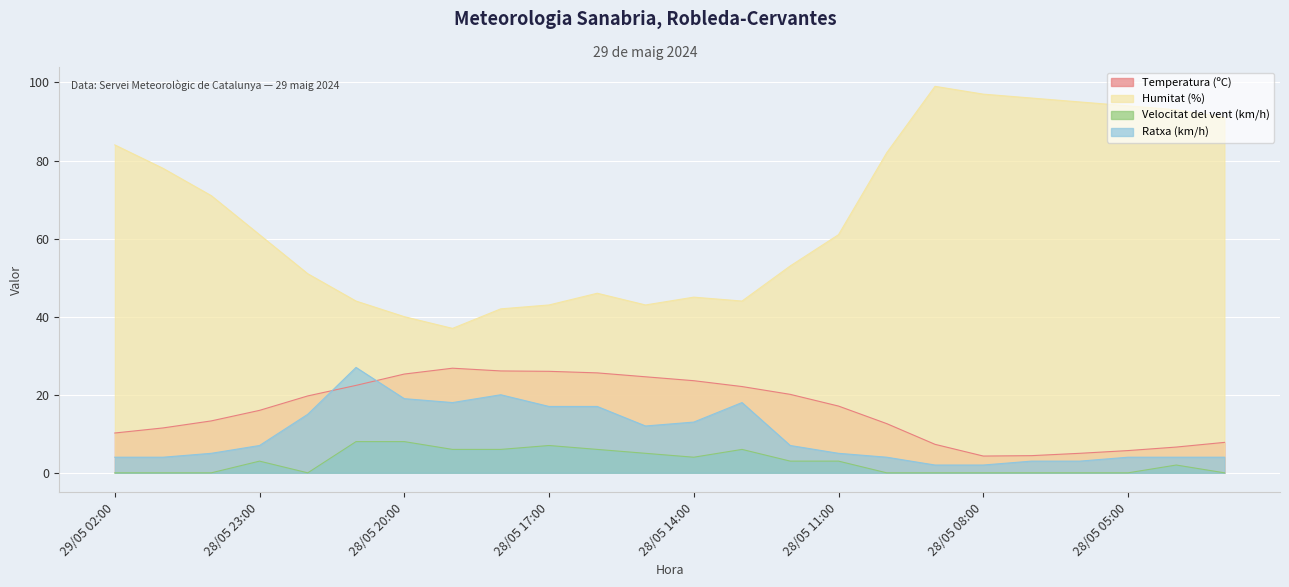

What is the label of the 11th point from the right?

28/05 13:00